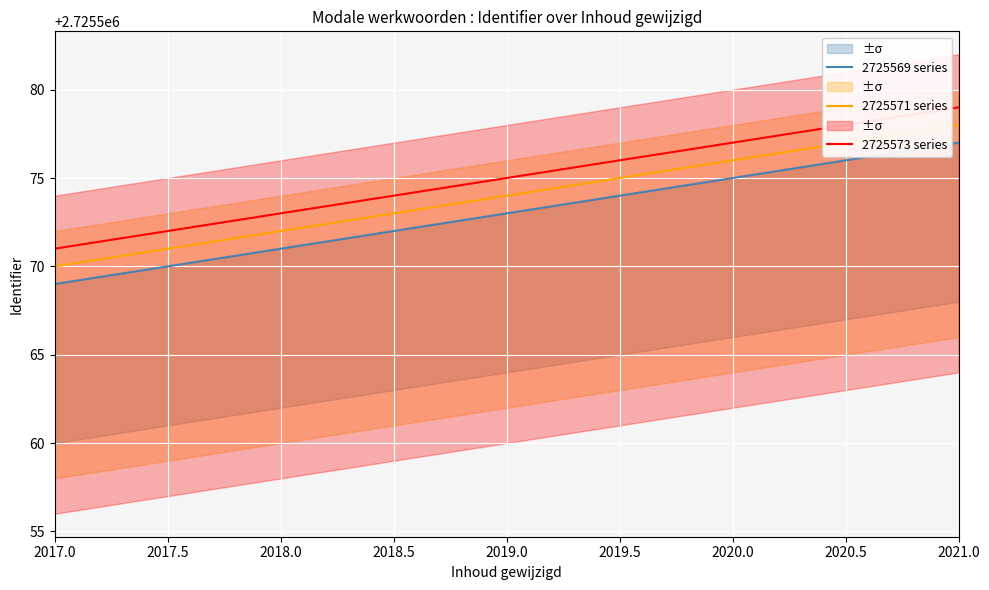

What is the difference between the 2725573 series values at 2018.0 and 2017.0?

2